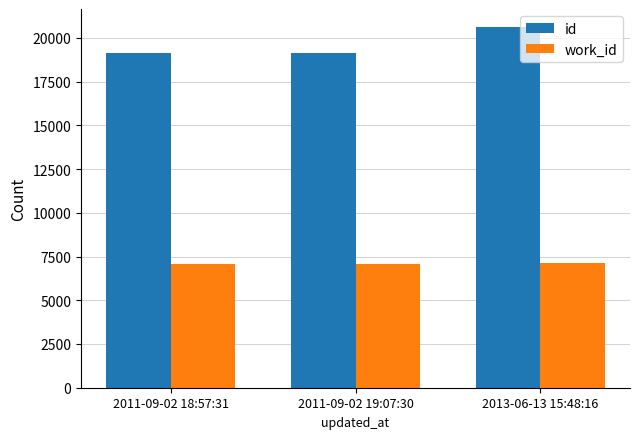

True or false: work_id has a value of 7080 at 2011-09-02 18:57:31.

True